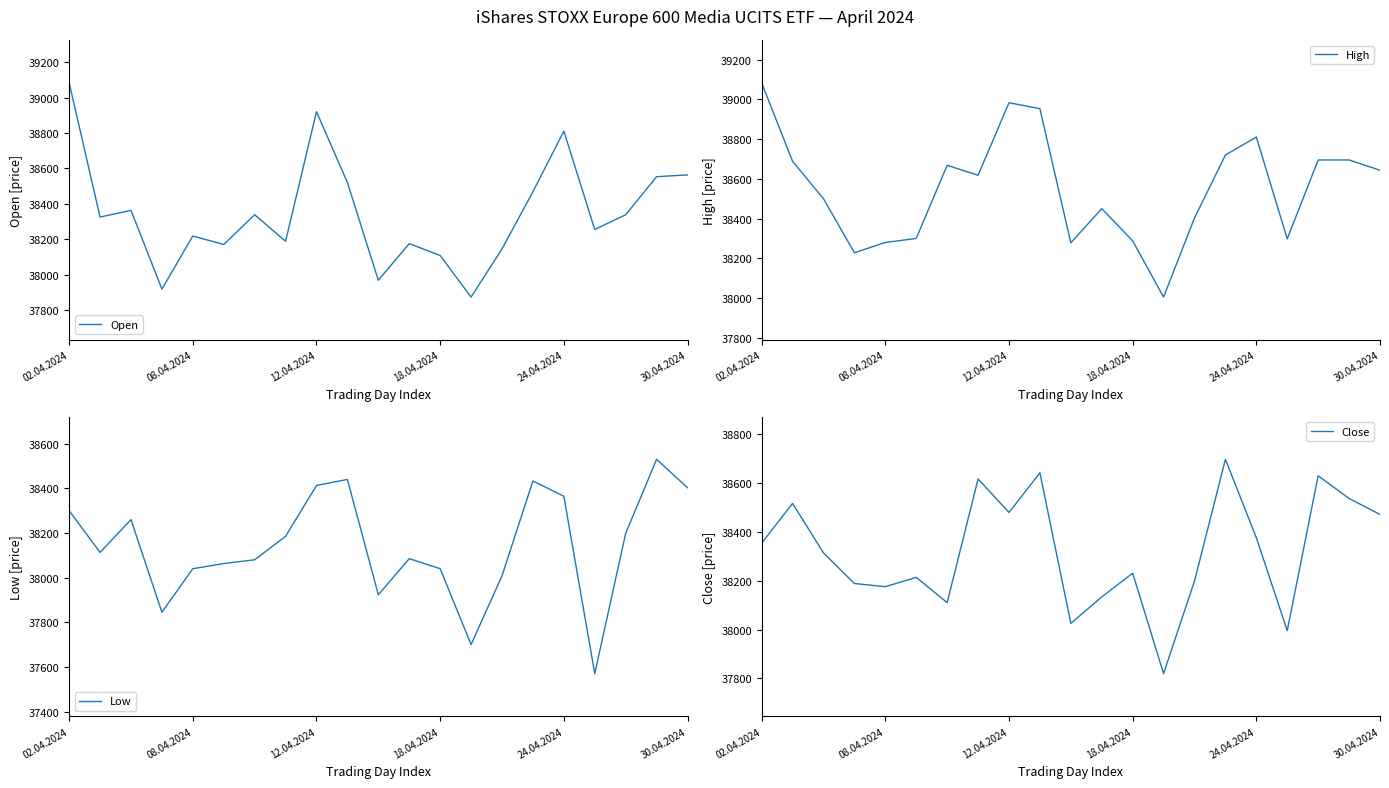

What is the value of the Close point at the 1st from the left?

38353